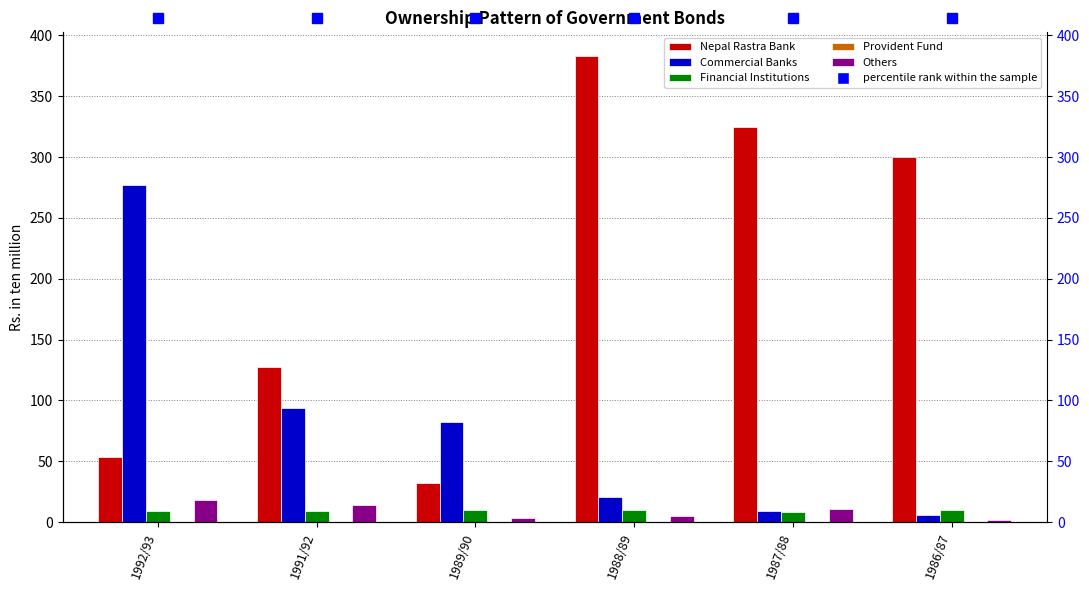

What are all the series names shown in the legend?

Nepal Rastra Bank, Commercial Banks, Financial Institutions, Provident Fund, Others